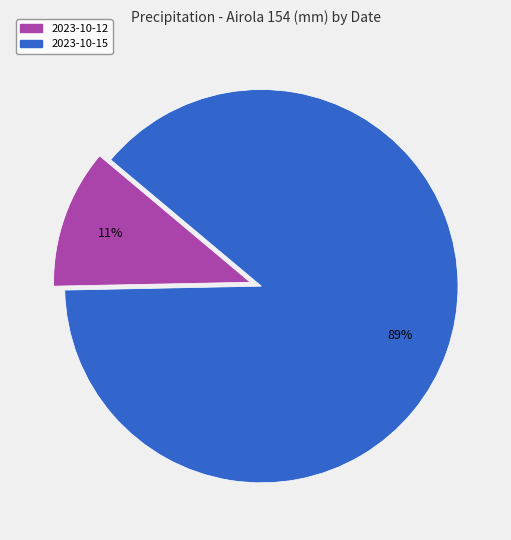

To the nearest percent, what is the average slice percentage?

50%